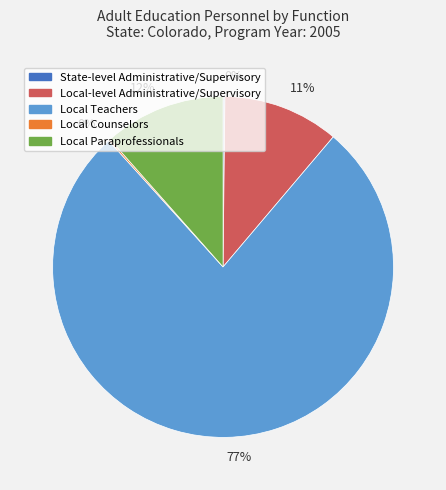

Does any single category account for the majority?

Yes